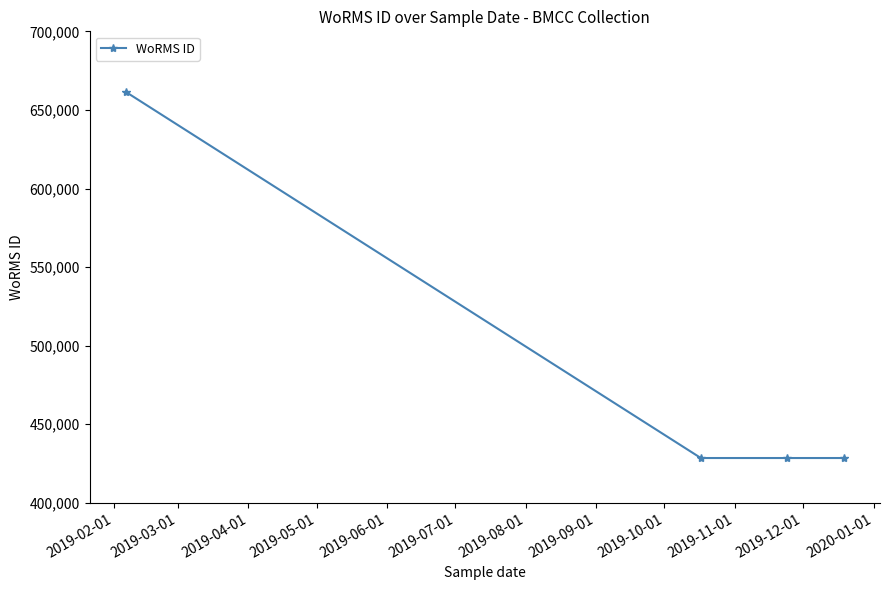

True or false: there are more than 1 points higher than both neighbors.

False